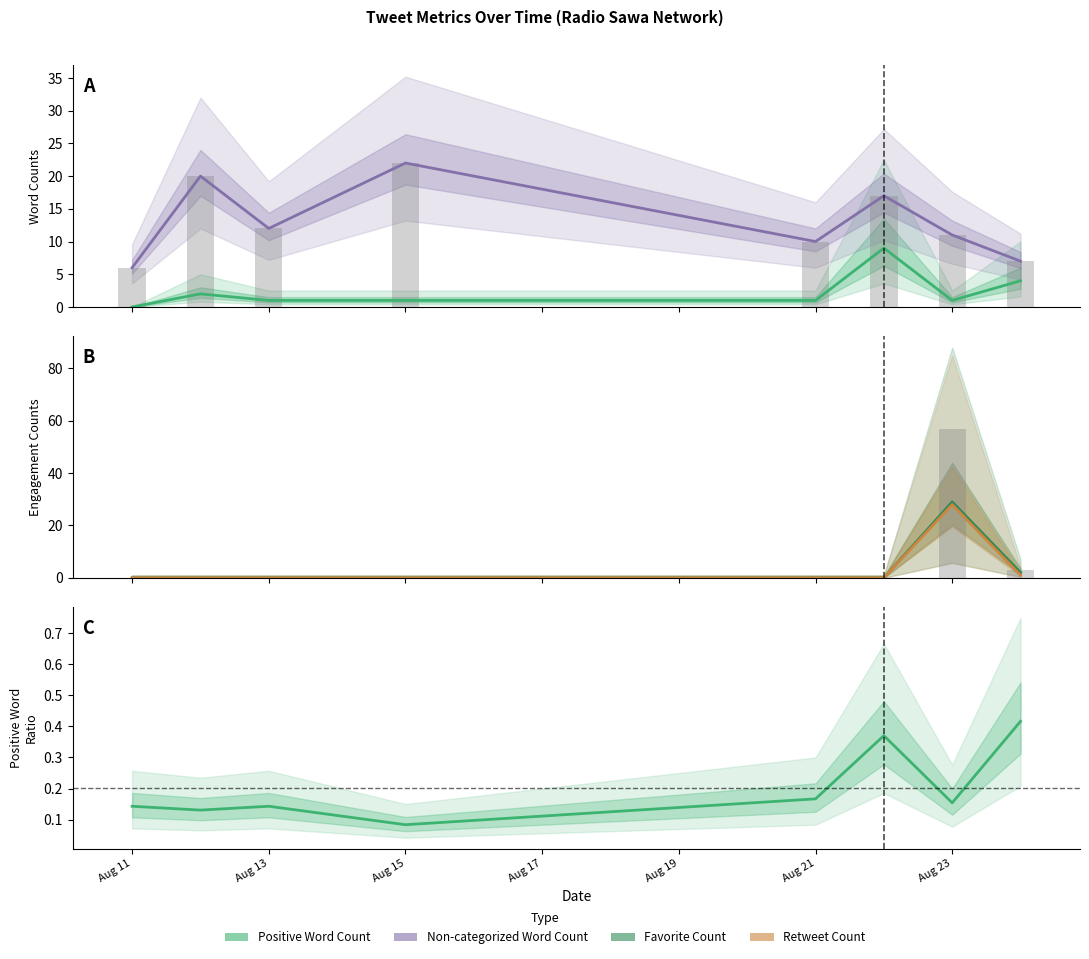

What are all the series names shown in the legend?

Positive Word Count, Non-categorized Word Count, Favorite Count, Retweet Count